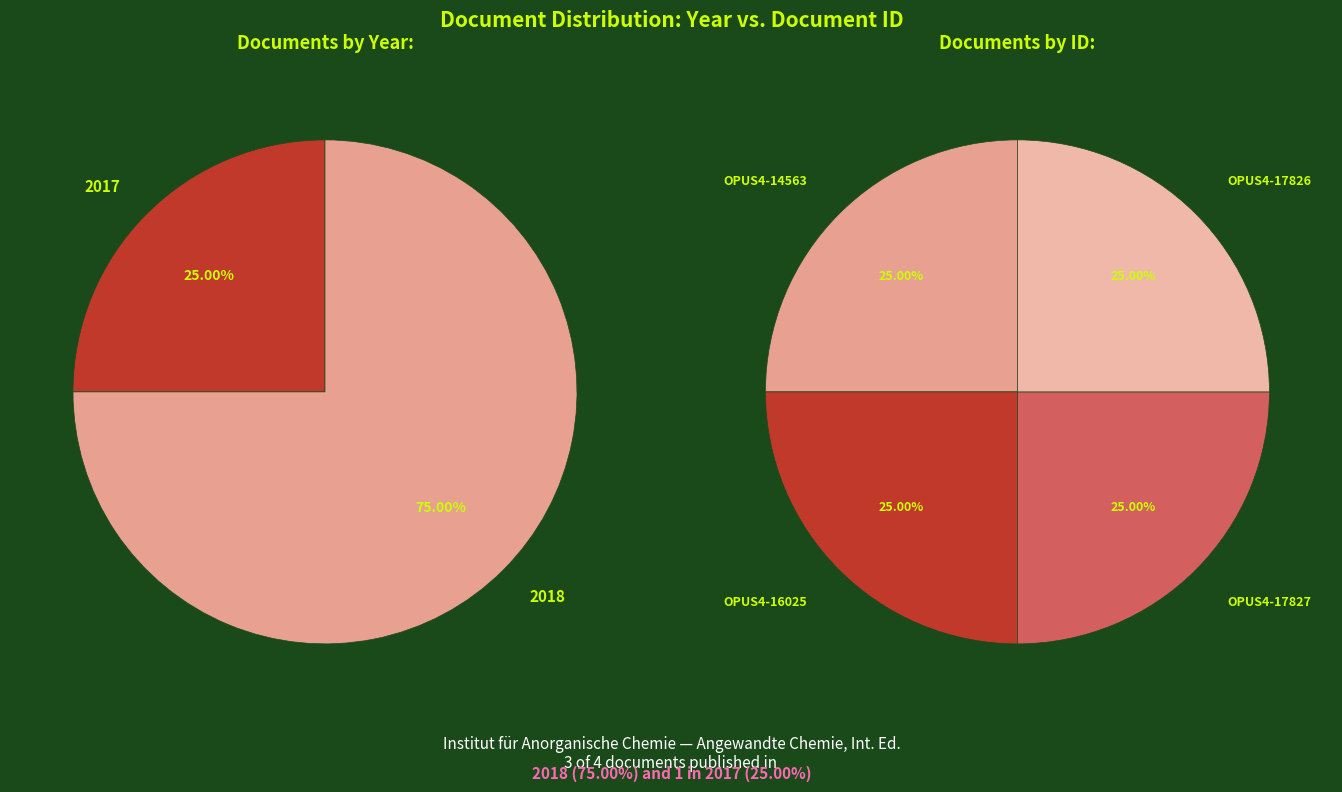

Rank the categories by value from highest to lowest.

OPUS4-16025 (2018), OPUS4-17827 (2018), OPUS4-17826 (2018), OPUS4-14563 (2017)